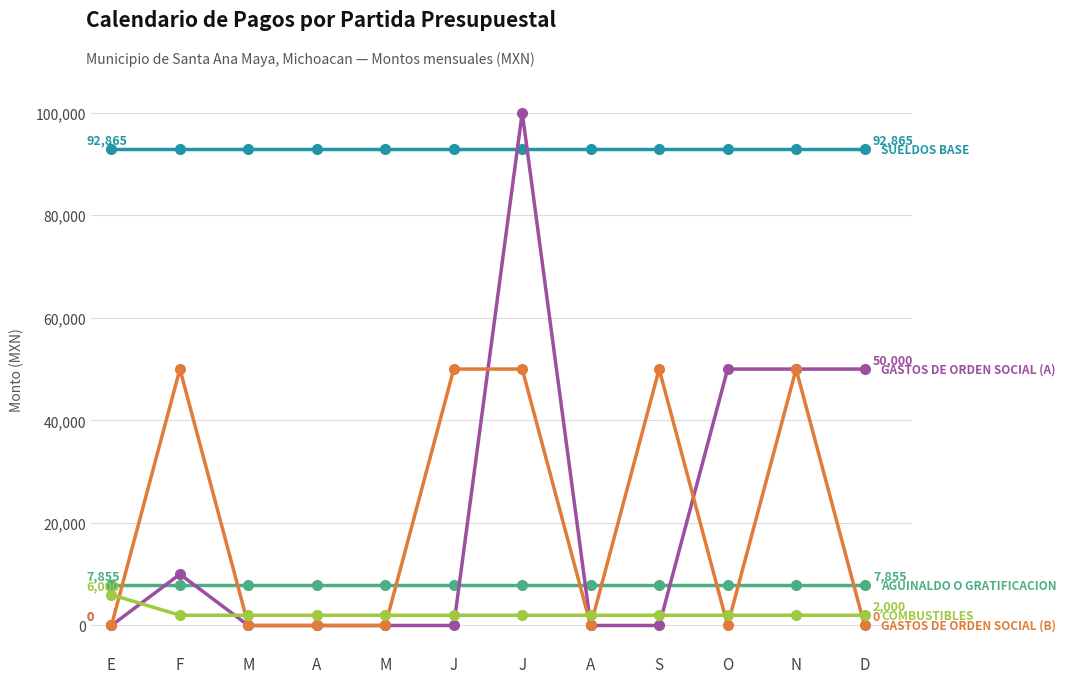

Is it true that AGUINALDO O GRATIFICACION equals 13179 at D?

False